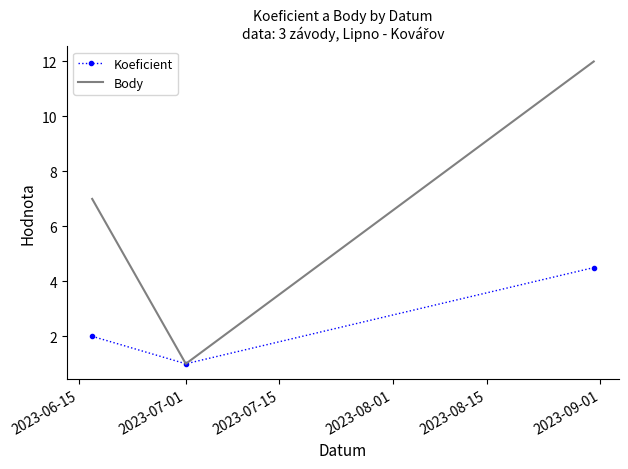

At how many categories does at least one series exceed 5?

2